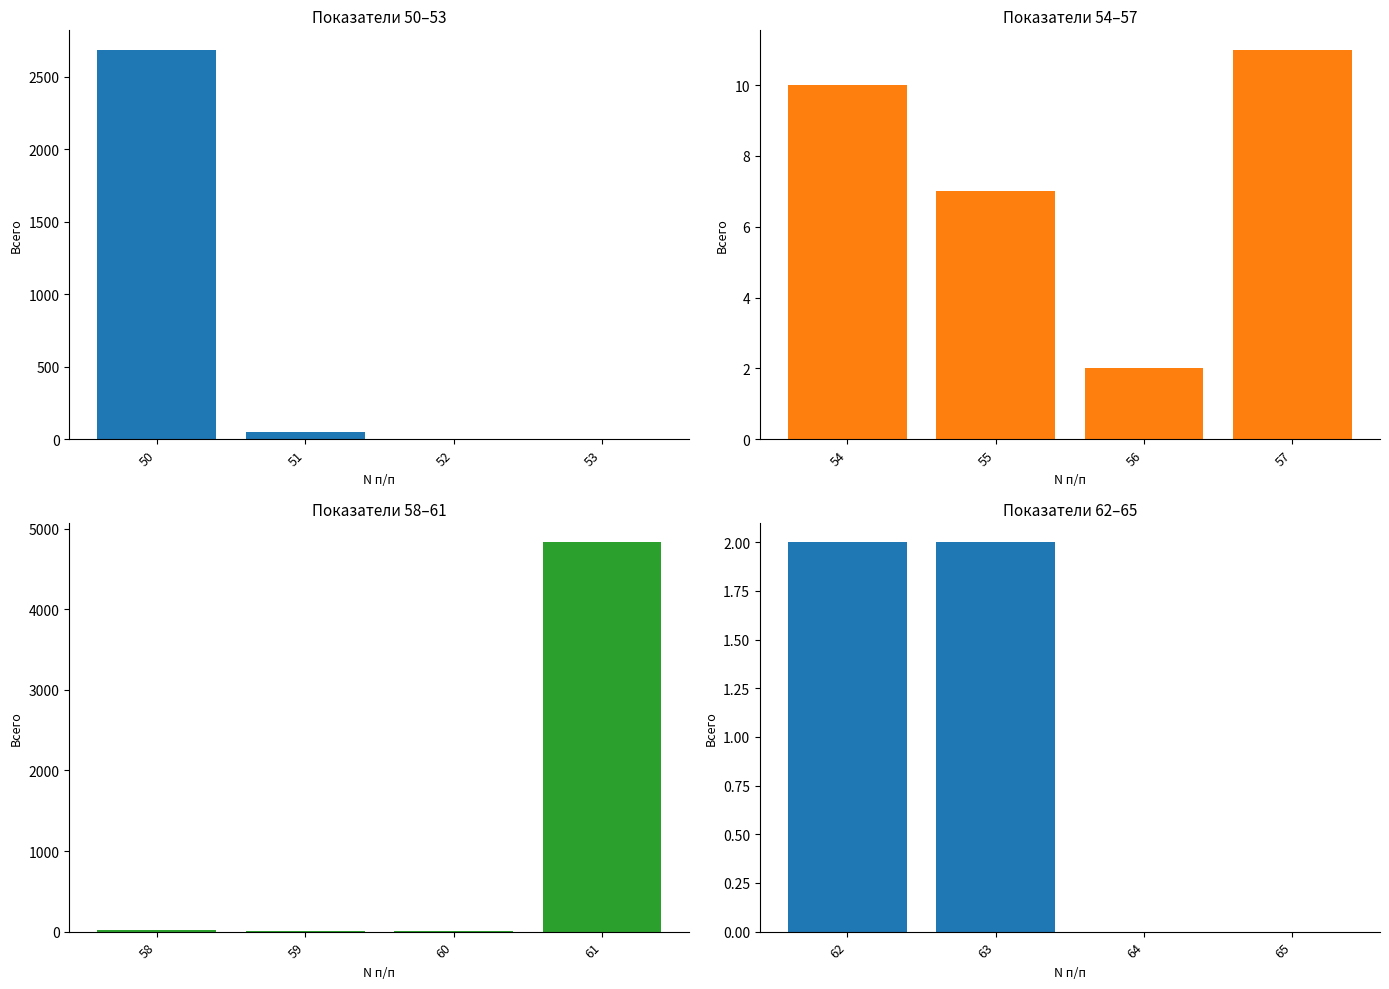

What is the value of the Показатели 54–57 bar at the 3rd from the left?

2